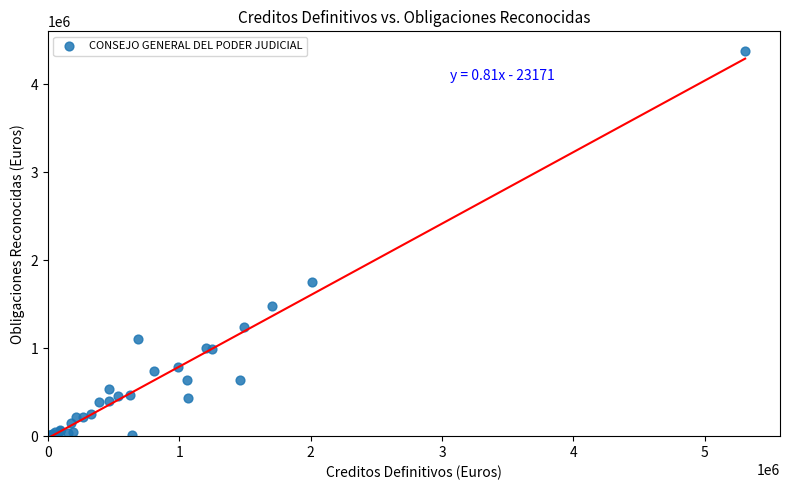

What Y value in the scatter plot is closest to 2192140?

1756218.1